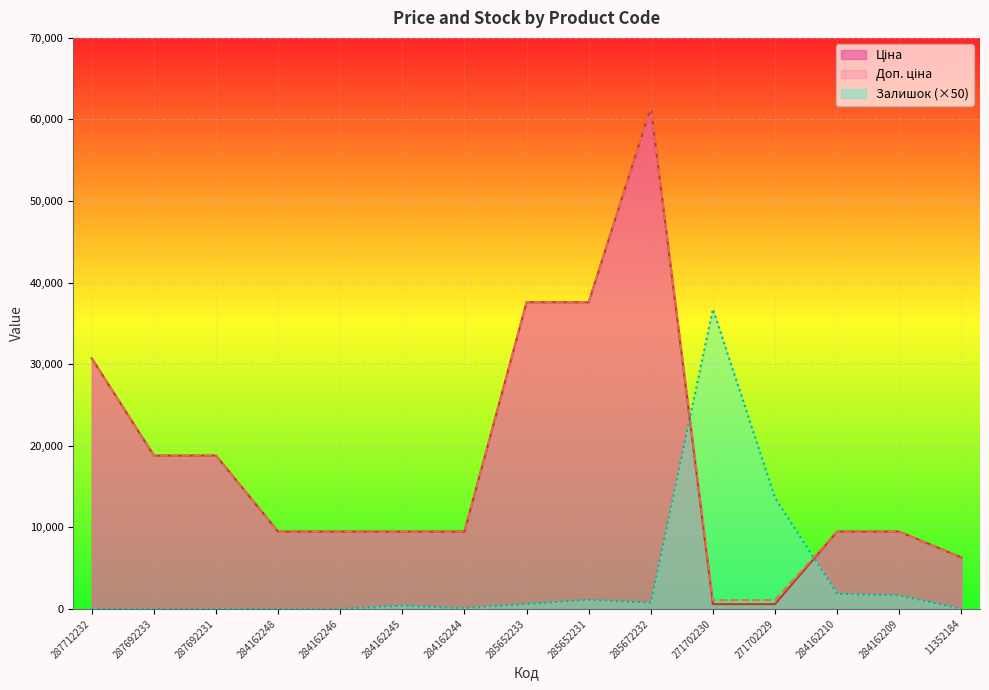

What is the average value of the Доп. ціна series?

18019.0